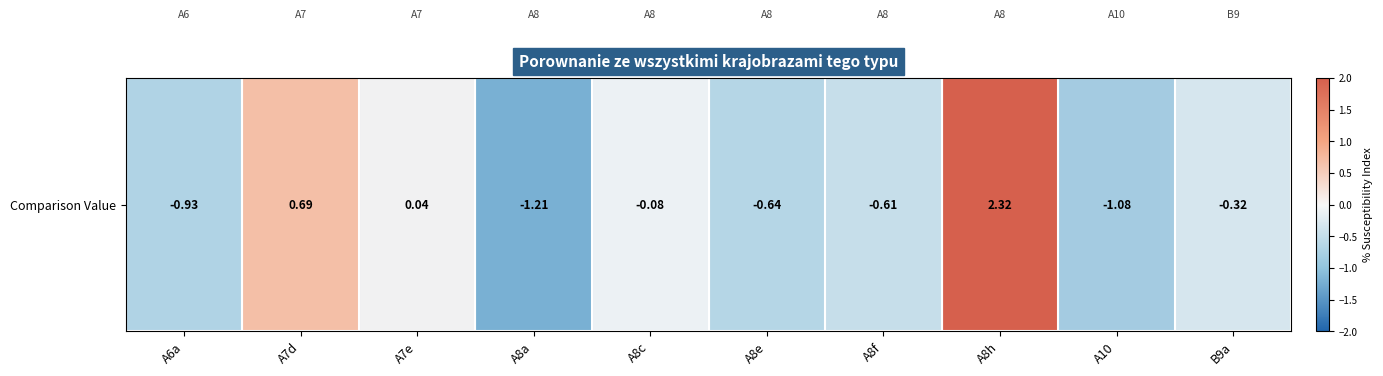

How many positive values are there?

3